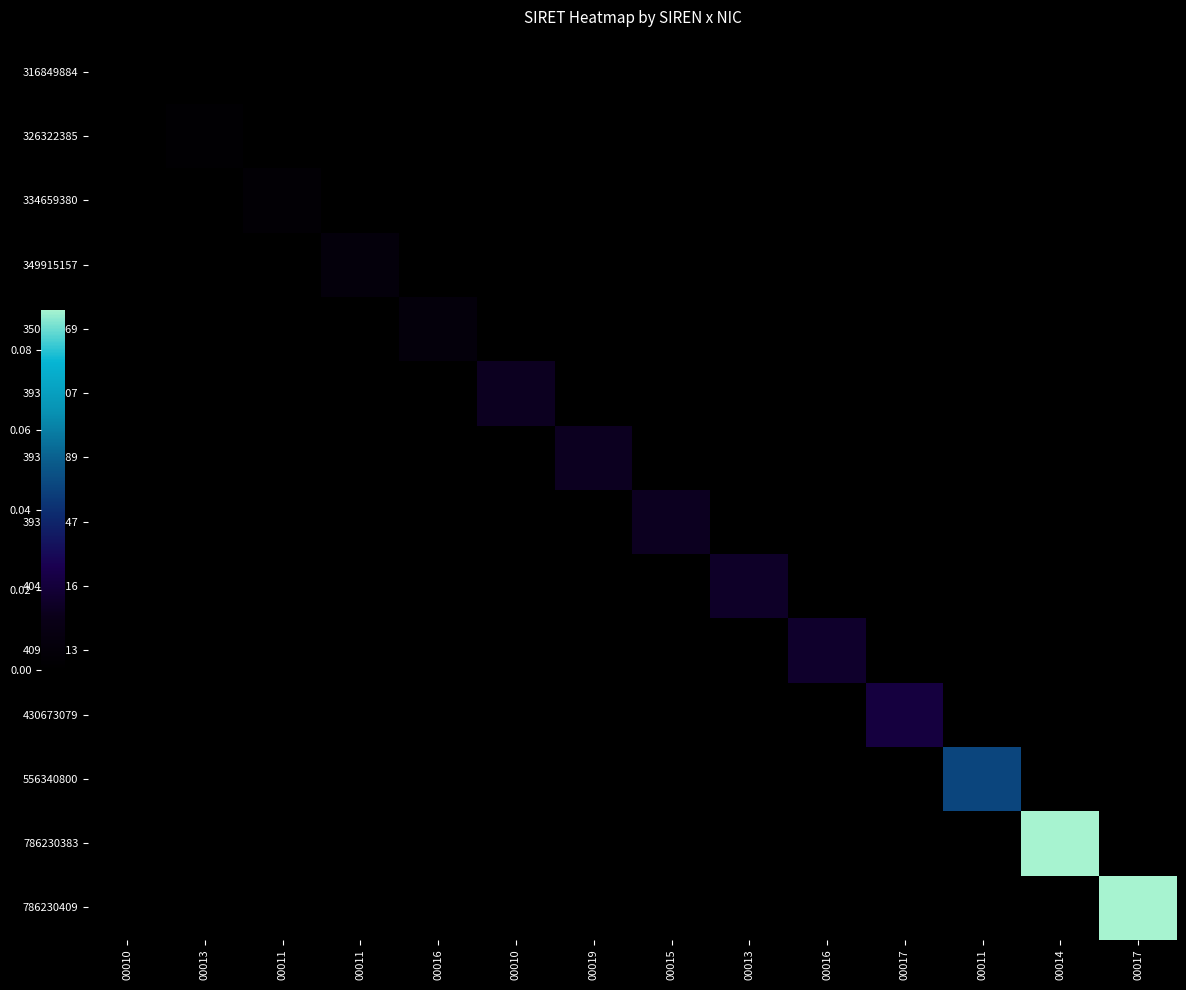

Rank the series by their maximum value, from lowest to highest.

316849884, 326322385, 334659380, 349915157, 350037669, 393988407, 393989389, 393989447, 404467516, 409830213, 430673079, 556340800, 786230383, 786230409